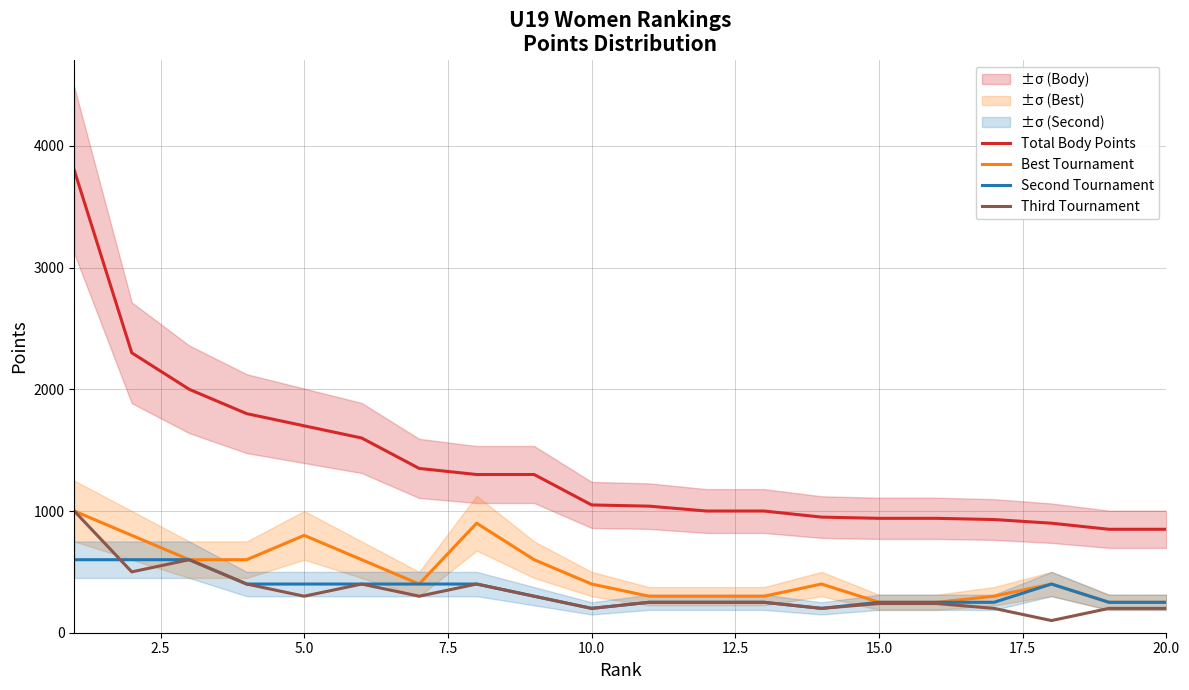

True or false: Best Tournament and Total Body Points intersect in this chart.

False